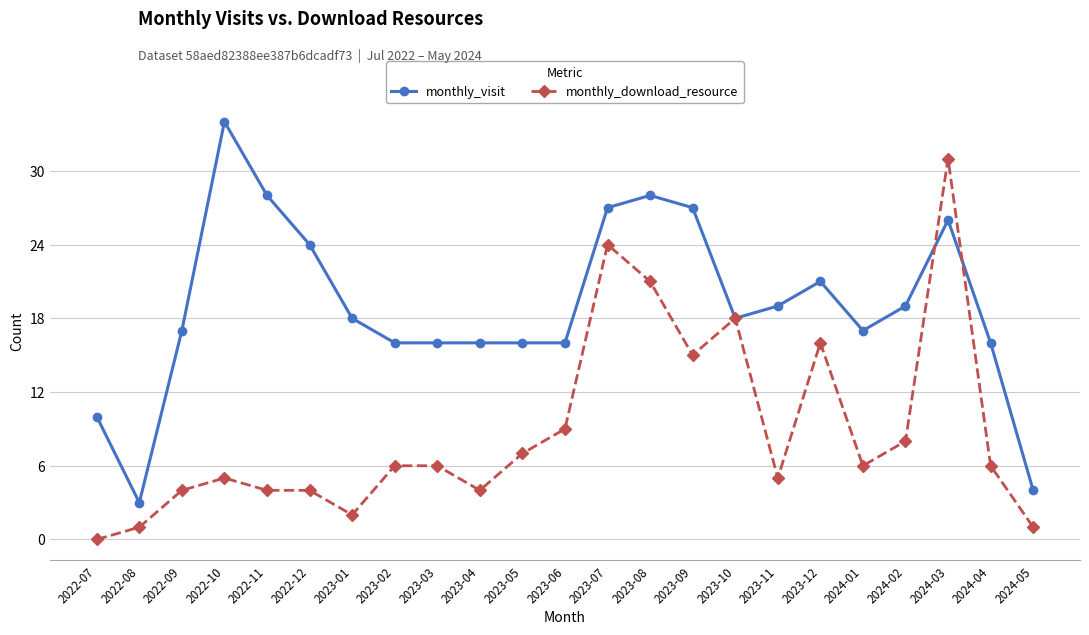

What is the average value of the monthly_visit series?

19